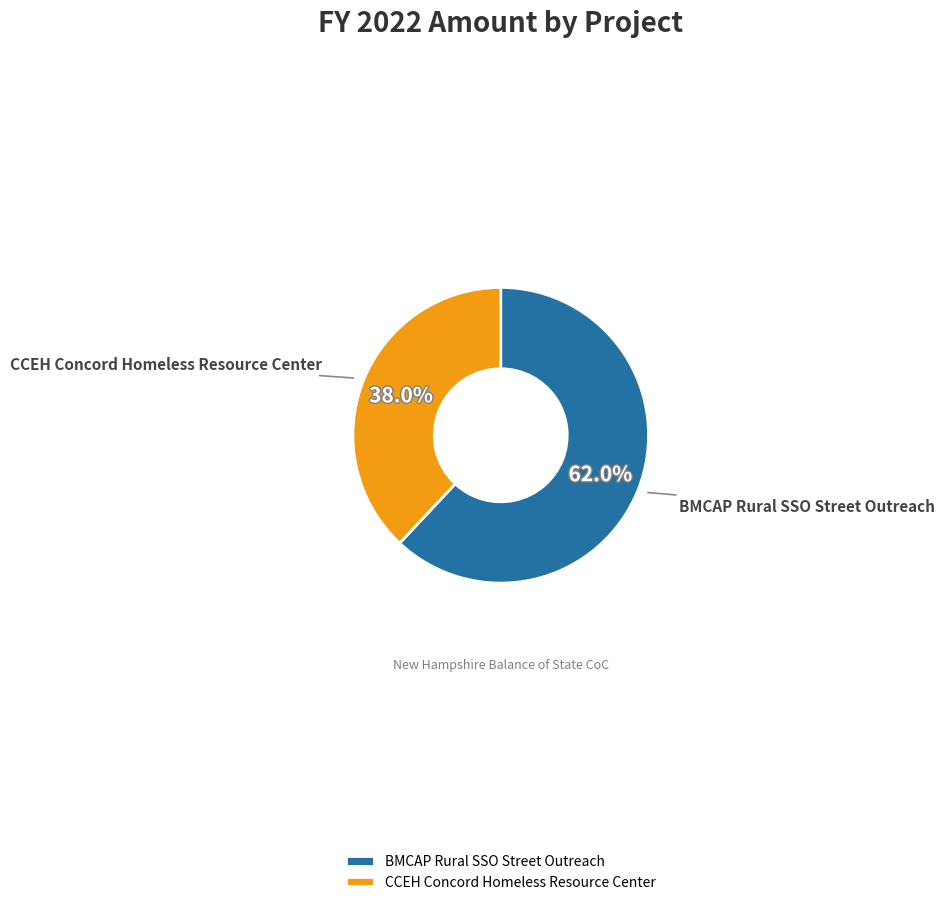

Count the number of slices in the pie.

2